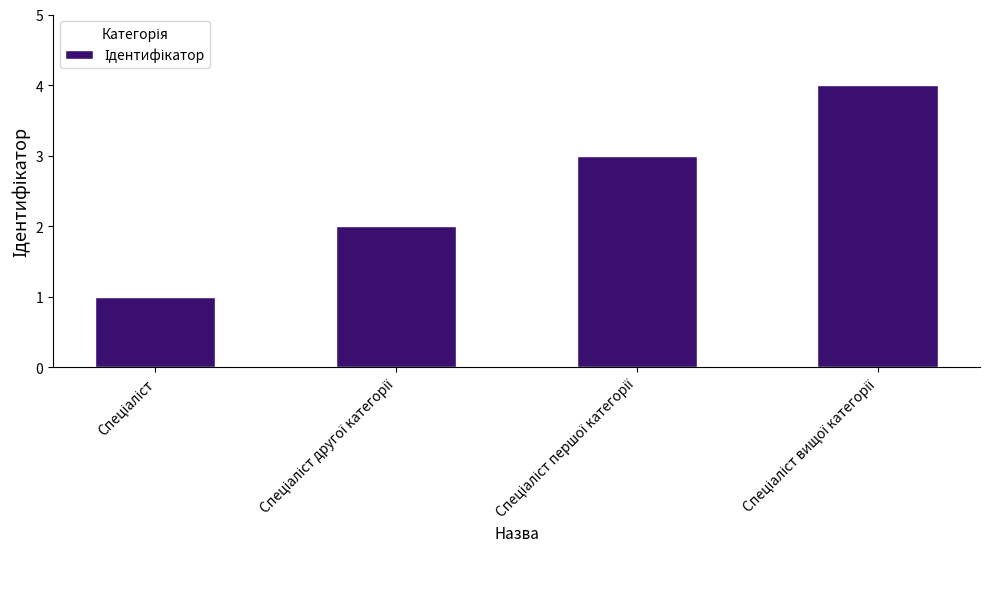

What is the difference between the maximum and minimum values?

3